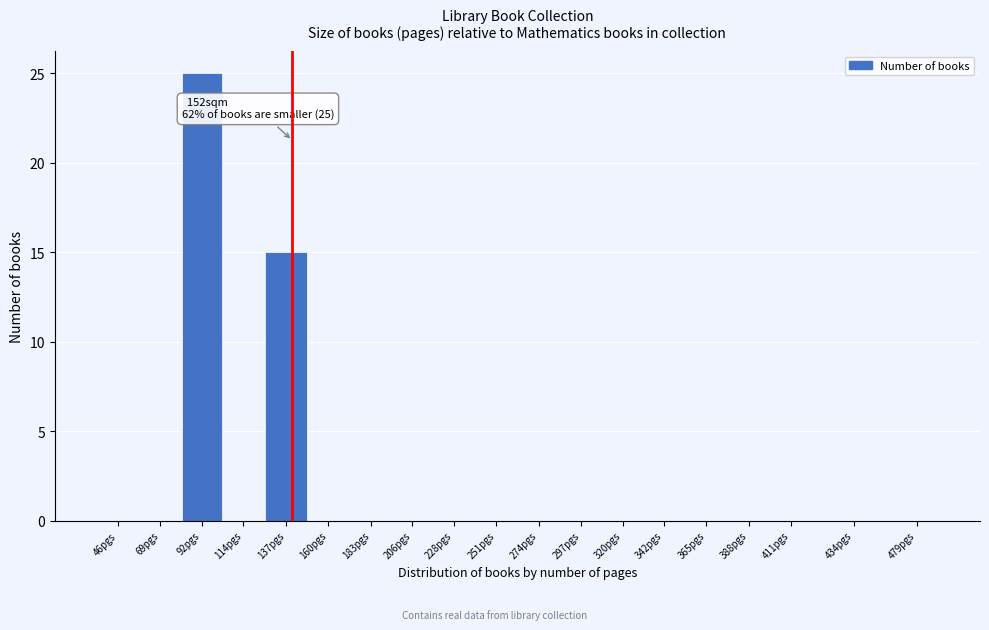

Reading left to right, extract all data points from this chart.

46pgs=0	69pgs=0	92pgs=25	114pgs=0	137pgs=15	160pgs=0	183pgs=0	206pgs=0	228pgs=0	251pgs=0	274pgs=0	297pgs=0	320pgs=0	342pgs=0	365pgs=0	388pgs=0	411pgs=0	434pgs=0	479pgs=0